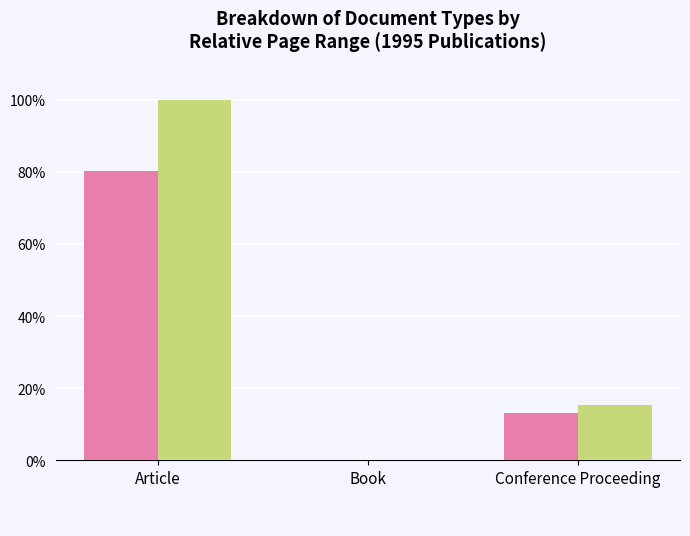

Are the bars grouped side by side (vs. stacked)?

Yes